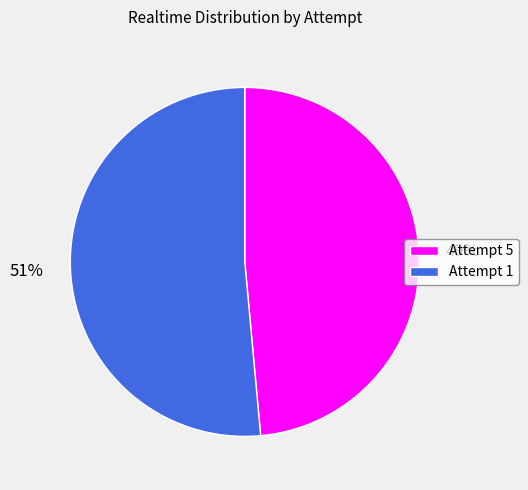

To the nearest percent, what is the average slice percentage?

50%